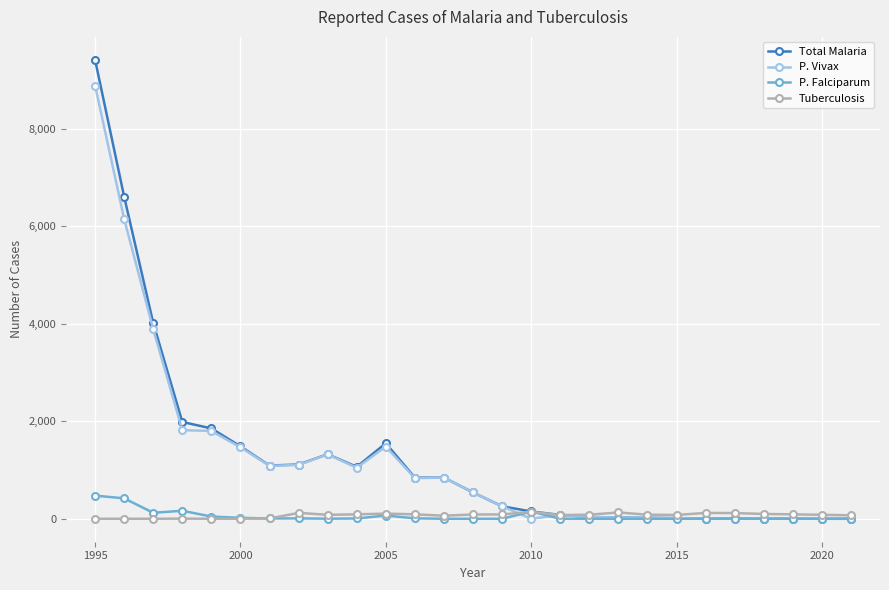

What is the maximum value for P. Vivax?

8885